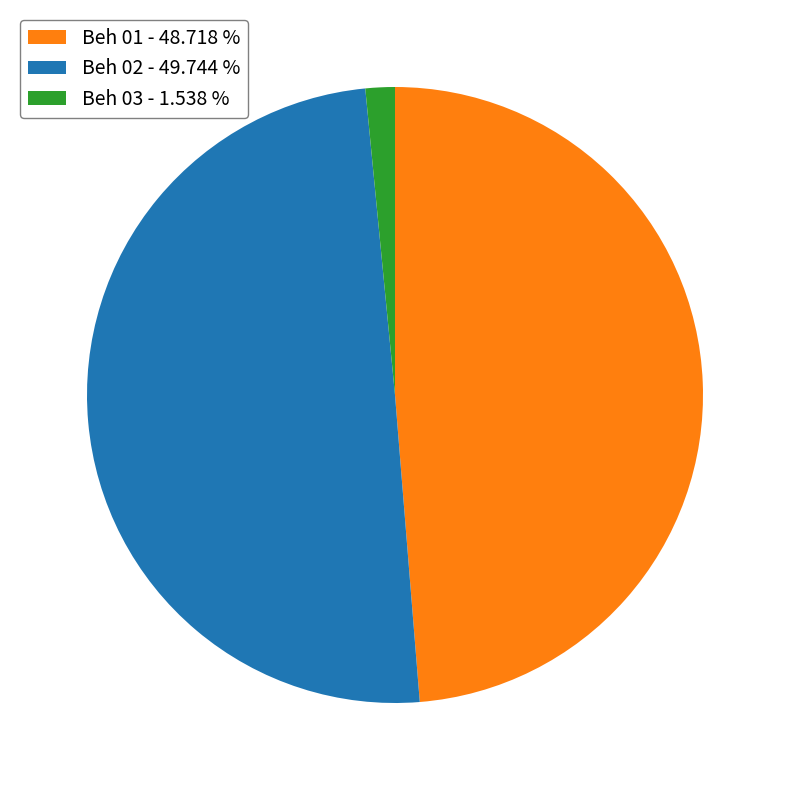

What is the smallest slice in the pie chart?

Beh 03